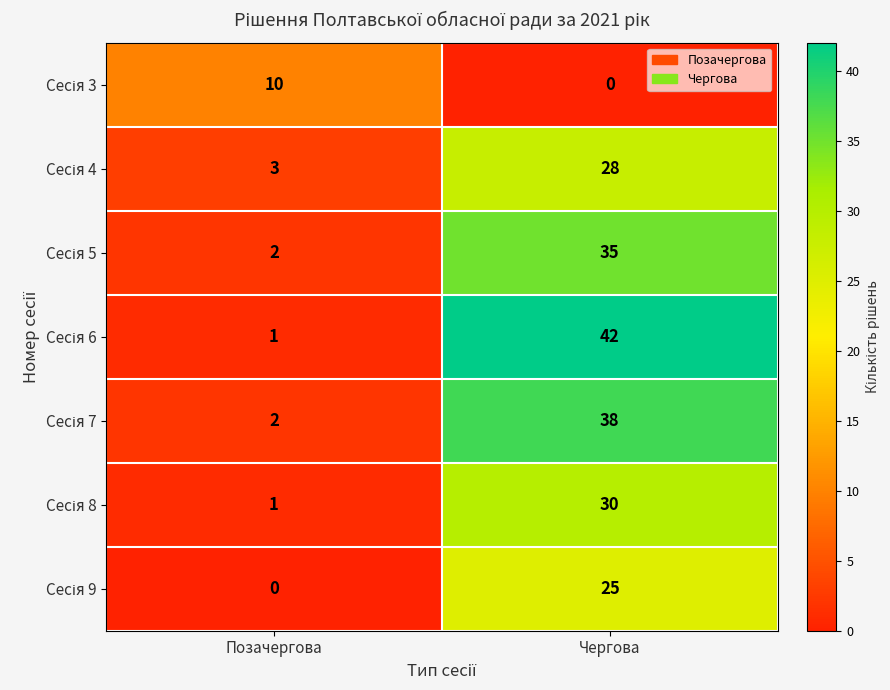

At which category is the sum across all series the highest?

Чергова